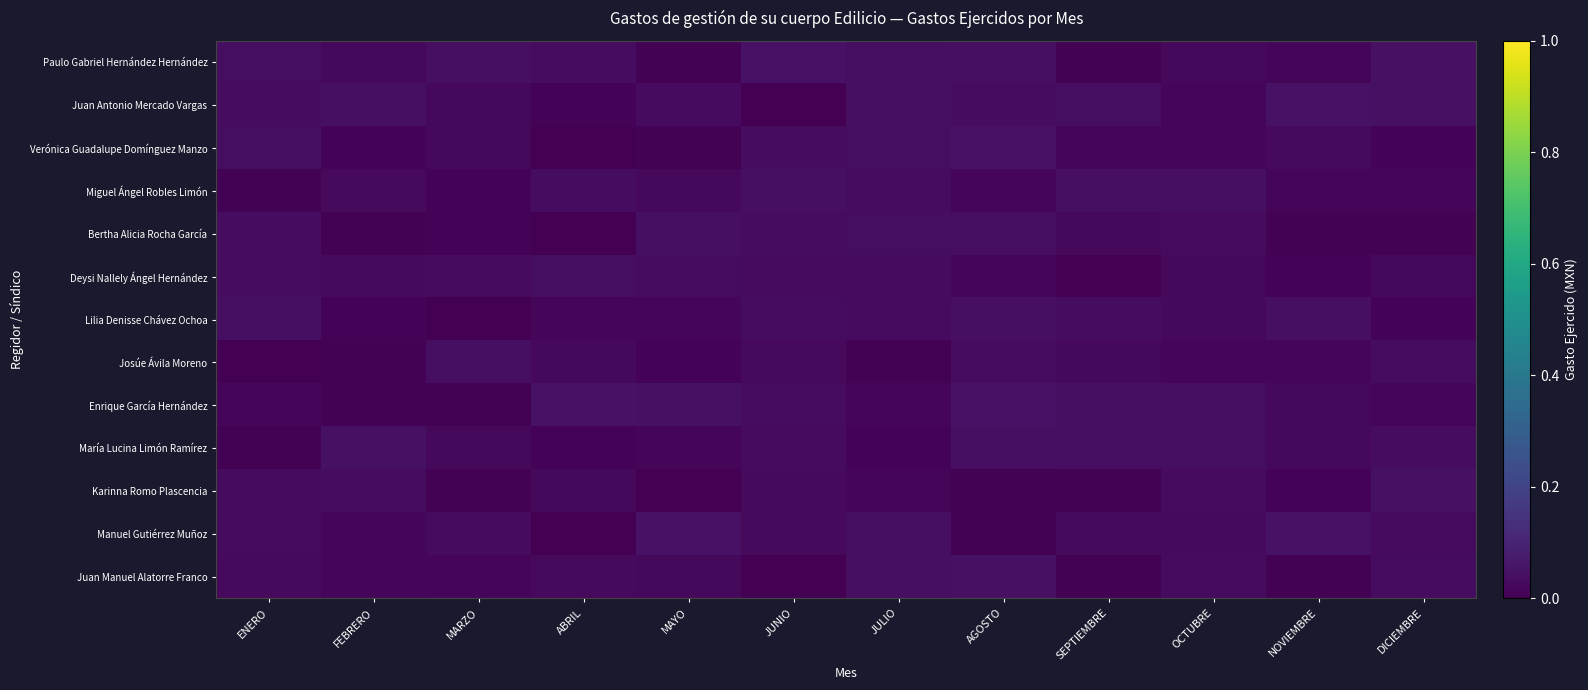

Which series has the widest spread of values?

Manuel Gutiérrez Muñoz